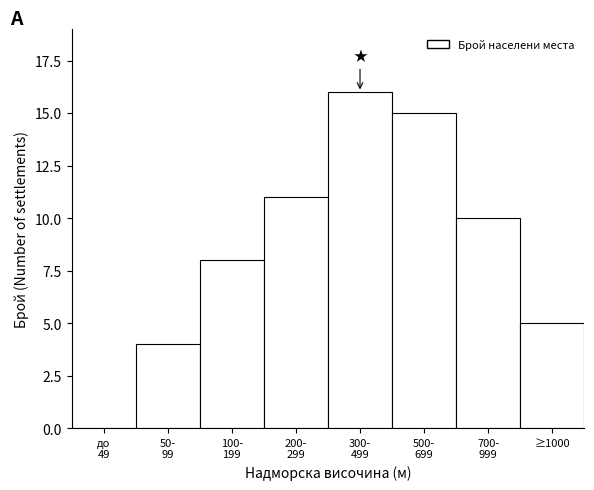

What is the sum of all values?

69